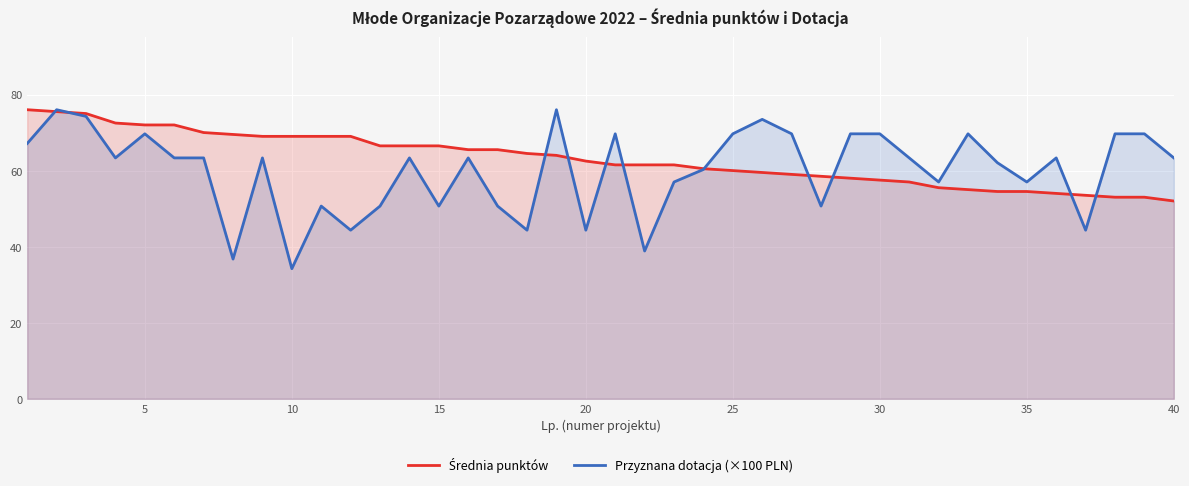

The value of Przyznana dotacja (×100 PLN) at 35 is 57.0. True or false?

True